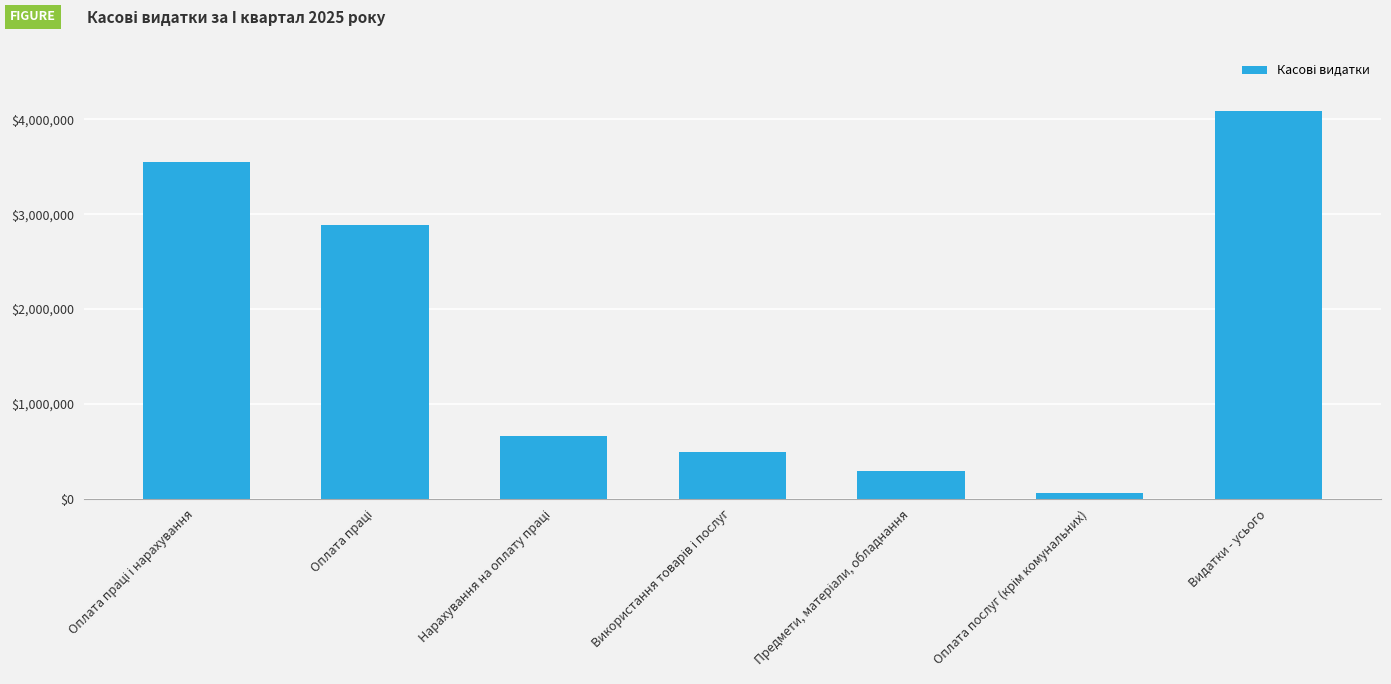

Reading right to left, extract all data points from this chart.

4087342.0	60056.6	292245.3	488037.9	659288.5	2887733.6	3547022.1